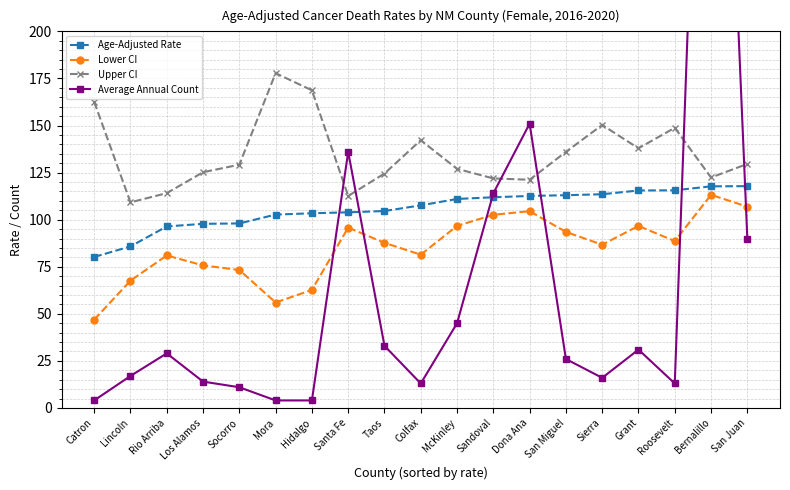

Rank the series by their average value, from lowest to highest.

Average Annual Count, Lower CI, Age-Adjusted Rate, Upper CI